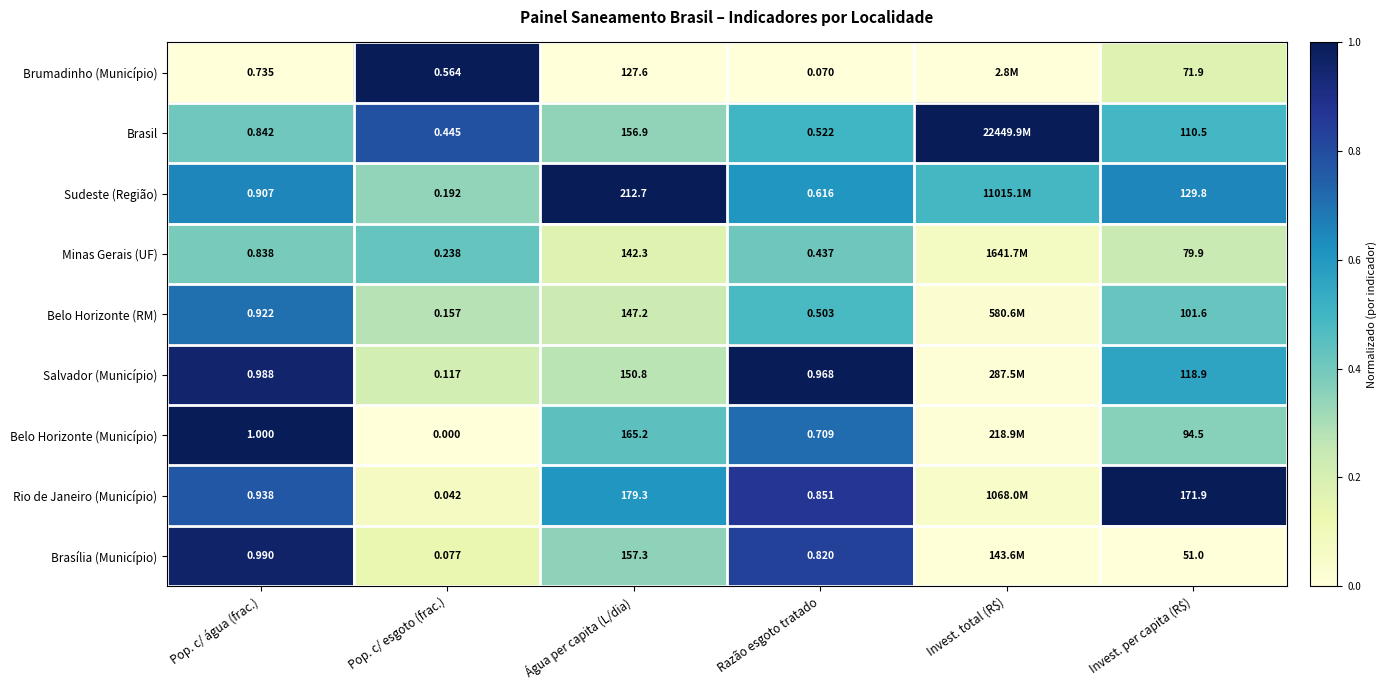

Rank the categories by Brumadinho (Município) value from highest to lowest.

Pop. c/ esgoto (frac.), Invest. per capita (R$), Pop. c/ água (frac.), Água per capita (L/dia), Razão esgoto tratado, Invest. total (R$)